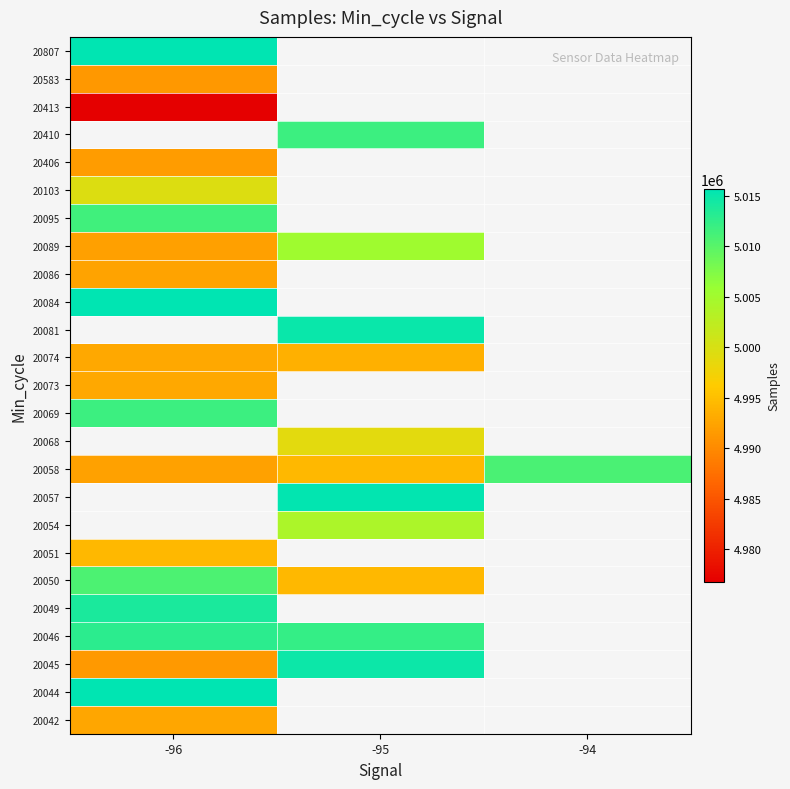

How many data points does each series have?

3